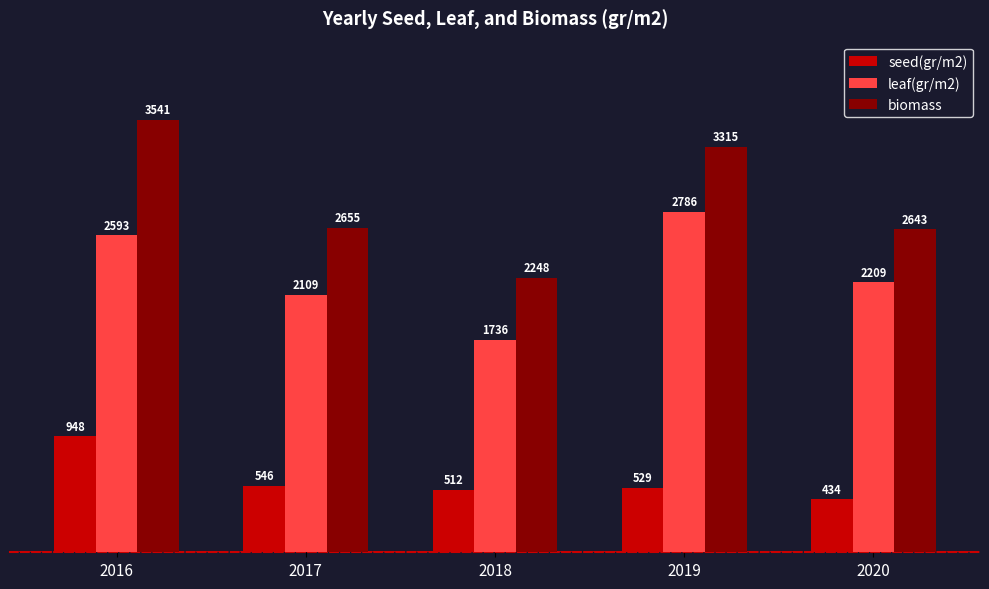

The biomass series shows 3315 at 2019. True or false?

True